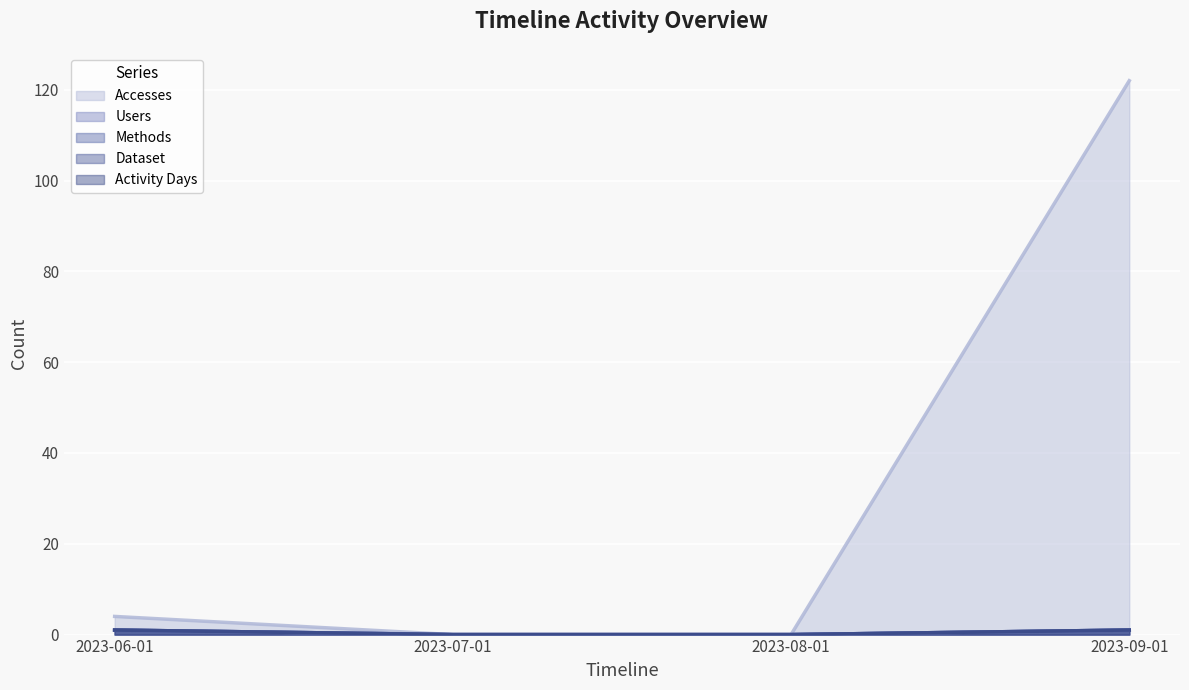

Reading left to right, transcribe all the data shown in this chart.

Accesses: 2023-06-01=4	2023-07-01=0	2023-08-01=0	2023-09-01=122
Users: 2023-06-01=1	2023-07-01=0	2023-08-01=0	2023-09-01=1
Methods: 2023-06-01=1	2023-07-01=0	2023-08-01=0	2023-09-01=1
Dataset: 2023-06-01=1	2023-07-01=0	2023-08-01=0	2023-09-01=1
Activity Days: 2023-06-01=1	2023-07-01=0	2023-08-01=0	2023-09-01=1